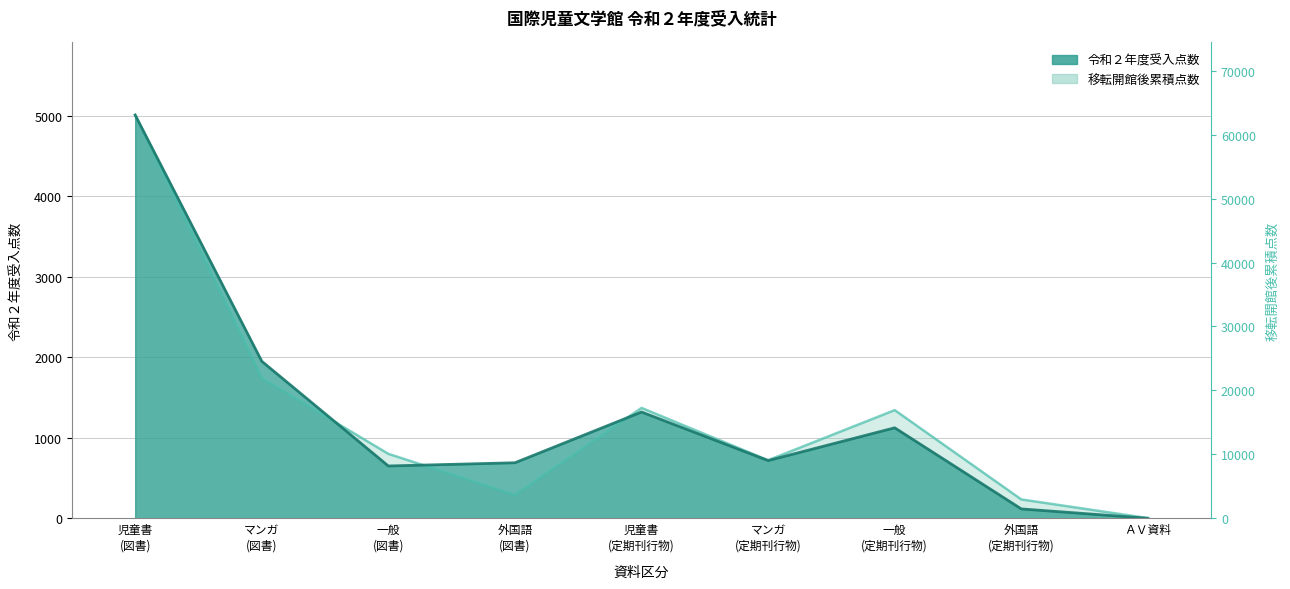

At which category does the chart reach its minimum across all series?

ＡＶ資料